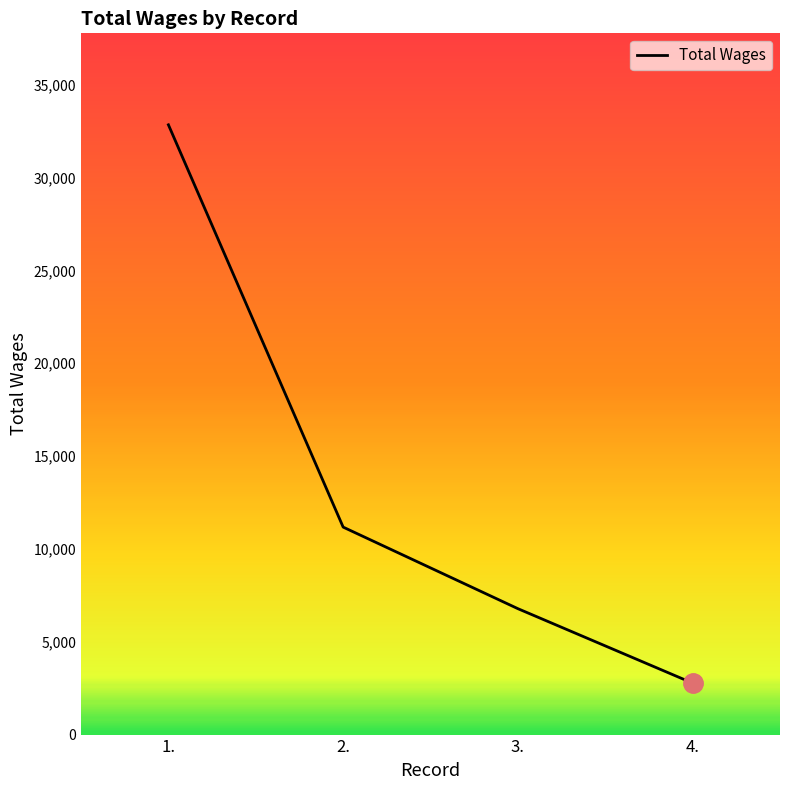

What is the difference between the values at 3. and 2.?

4393